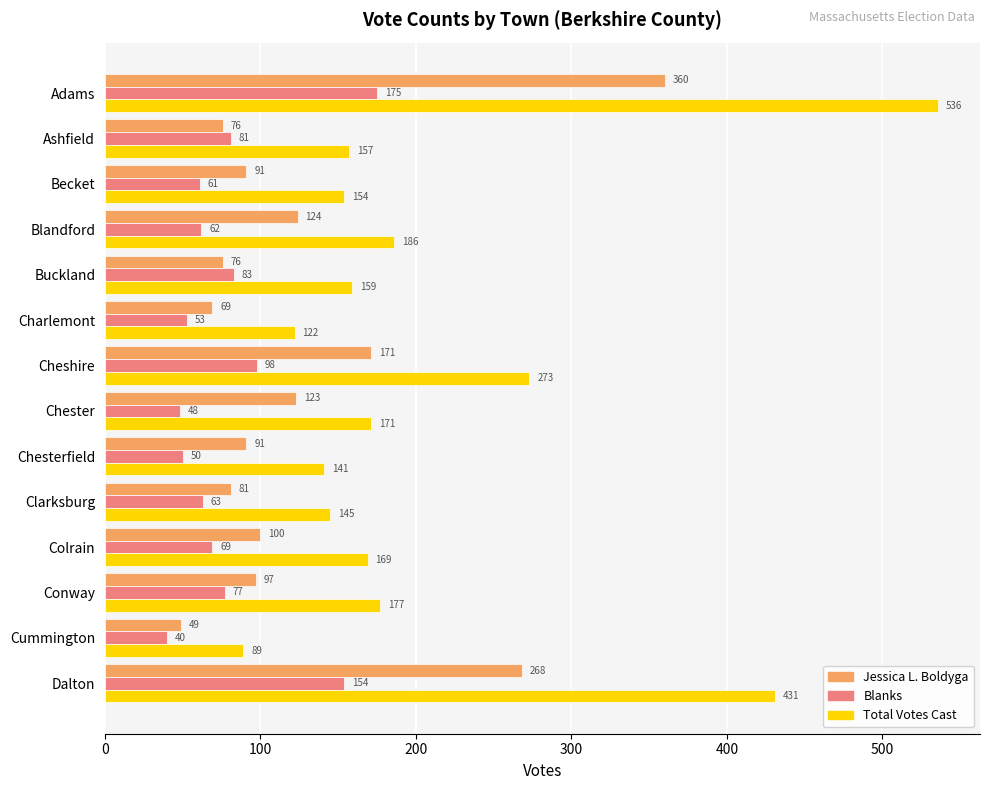

The Jessica L. Boldyga series shows 81 at Clarksburg. True or false?

True